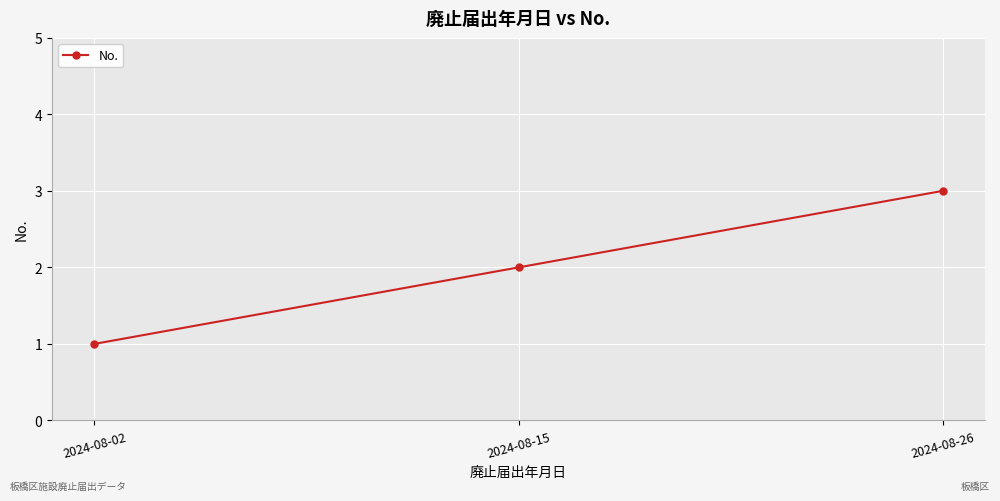

The value at 2024-08-15 is 3. True or false?

False